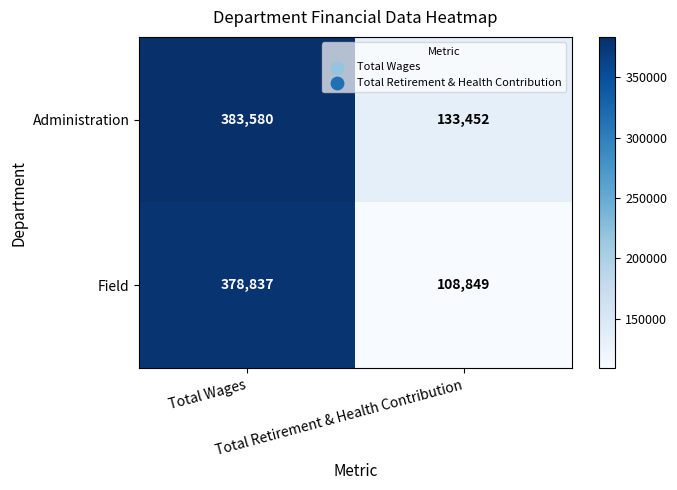

Which series changed the most between Total Wages and Total Retirement & Health Contribution?

Field